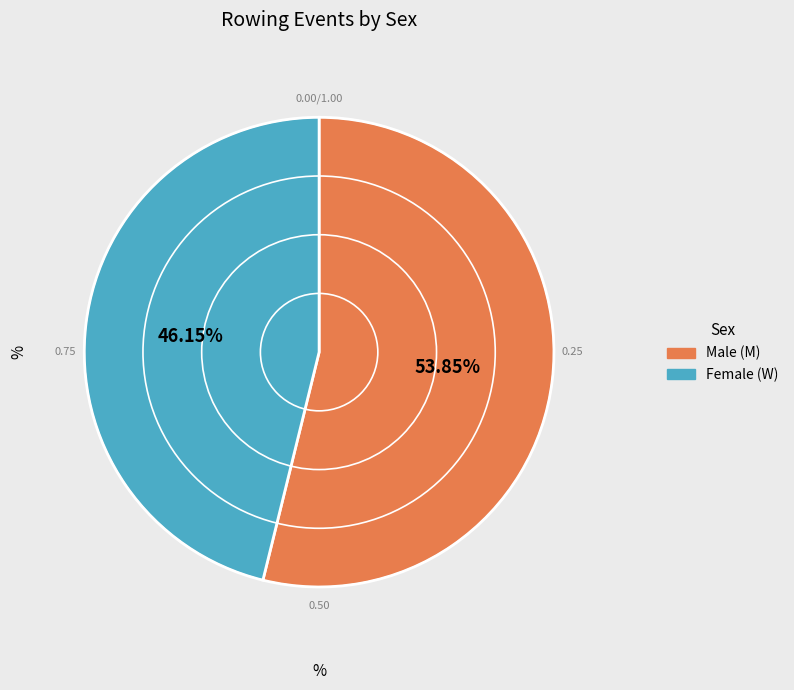

Does any single category account for the majority?

Yes